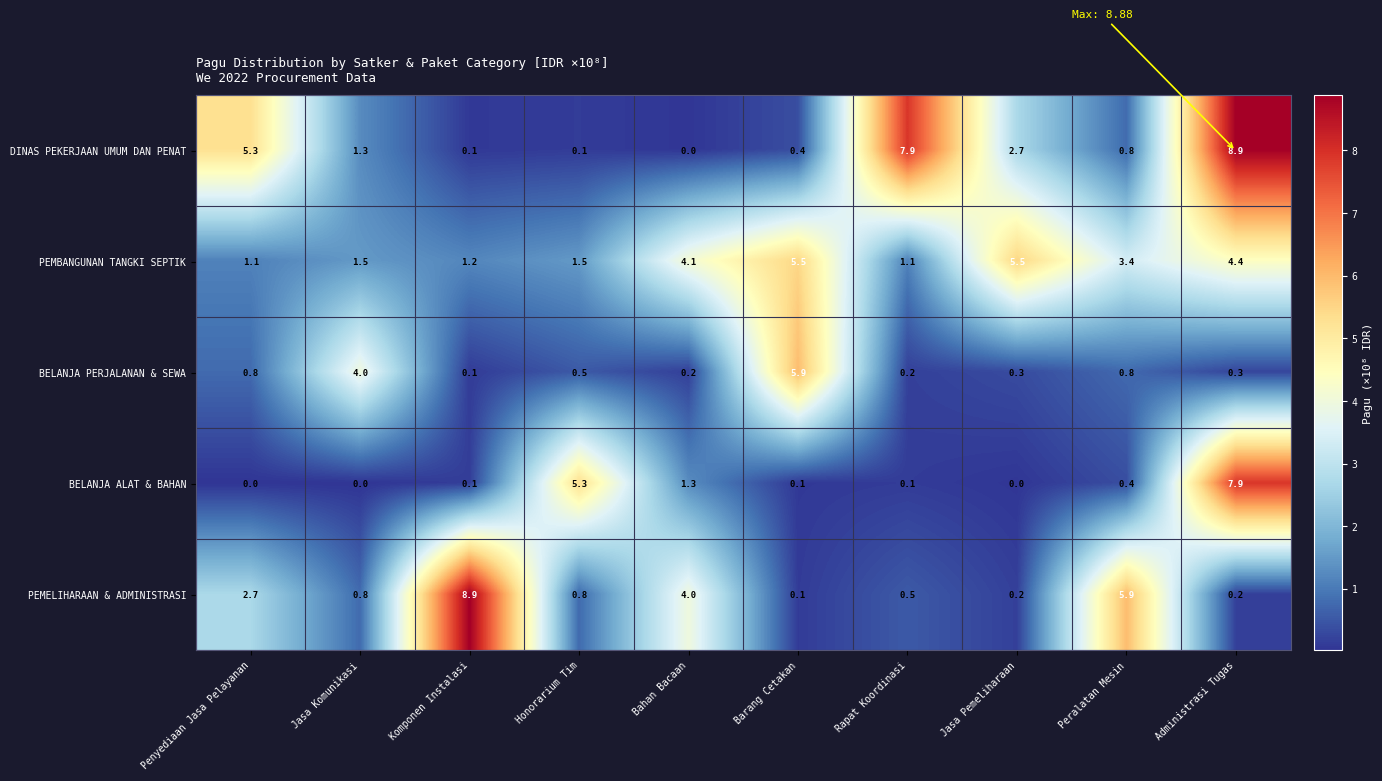

What is the maximum value shown in the chart?

8.9